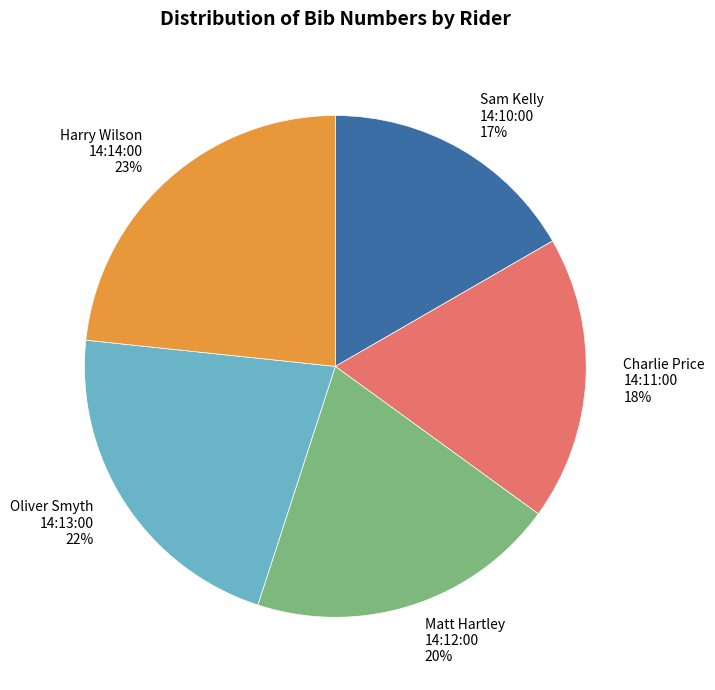

To the nearest percent, what portion does Sam Kelly 14:10:00 represent?

17%